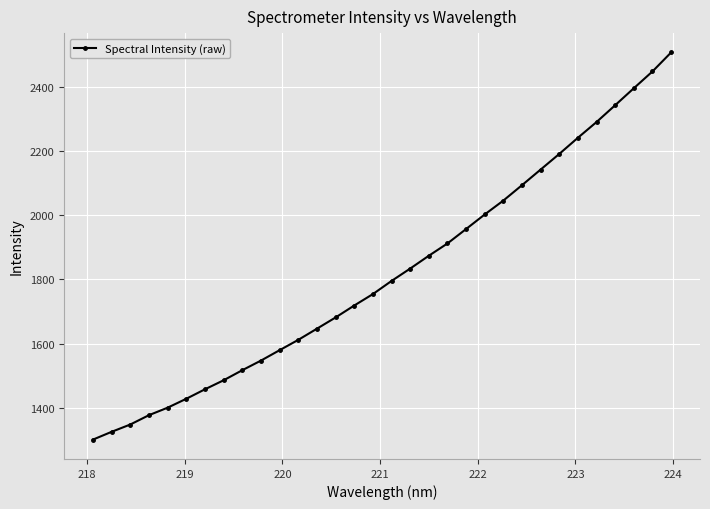

What is the sum of all values?

58254.1